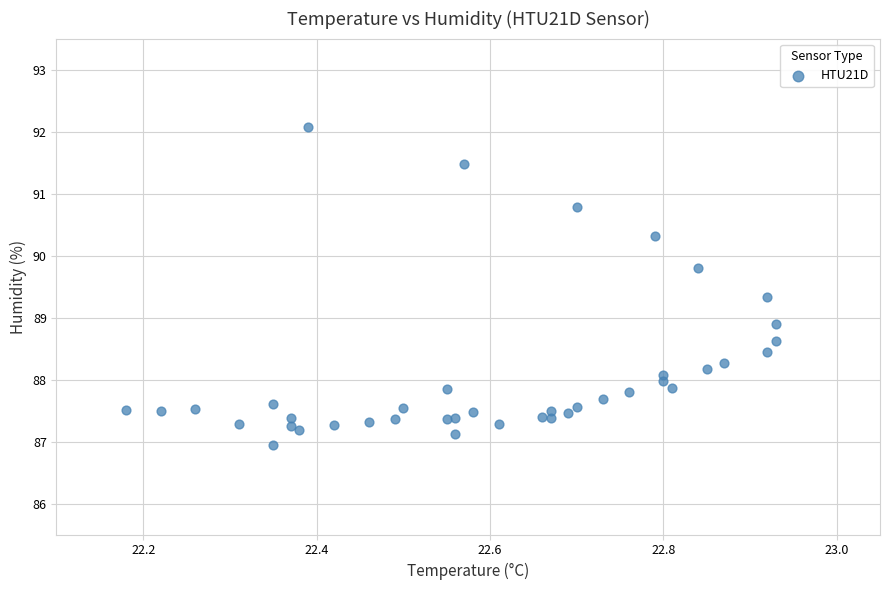

What Y value in the scatter plot is closest to 89?

88.9